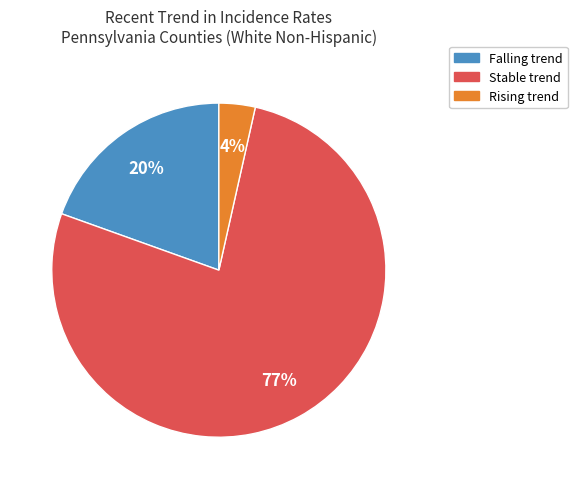

Is there a majority slice in this chart?

Yes